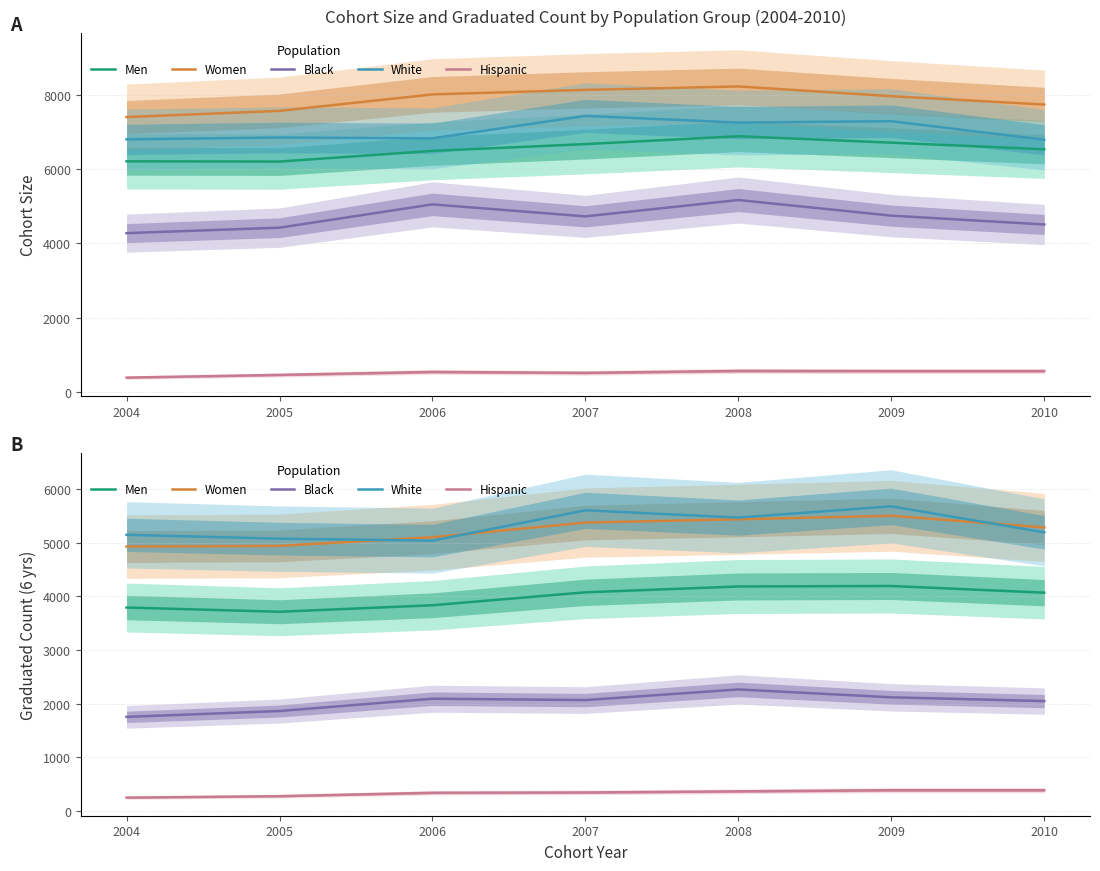

List the labels in order of Men value, largest first.

2009, 2008, 2007, 2010, 2006, 2004, 2005